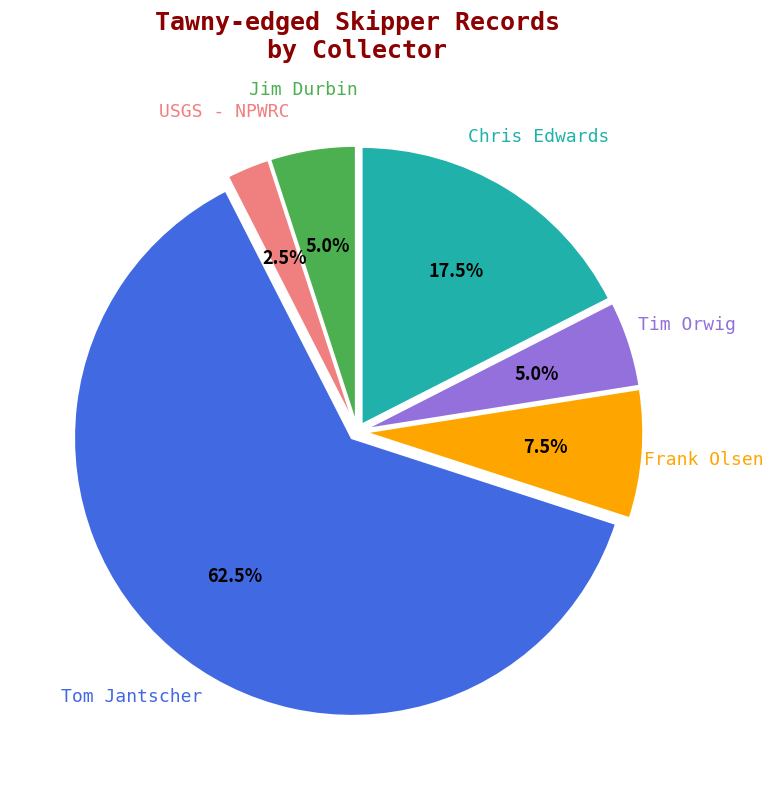

Is there a majority slice in this chart?

Yes